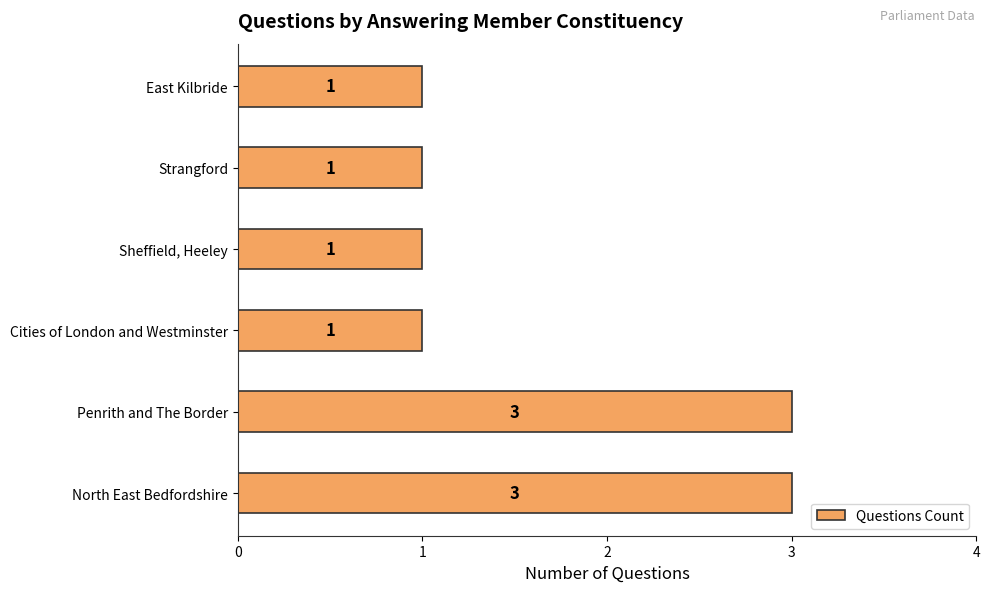

Count the values in the range 1 to 3.

6